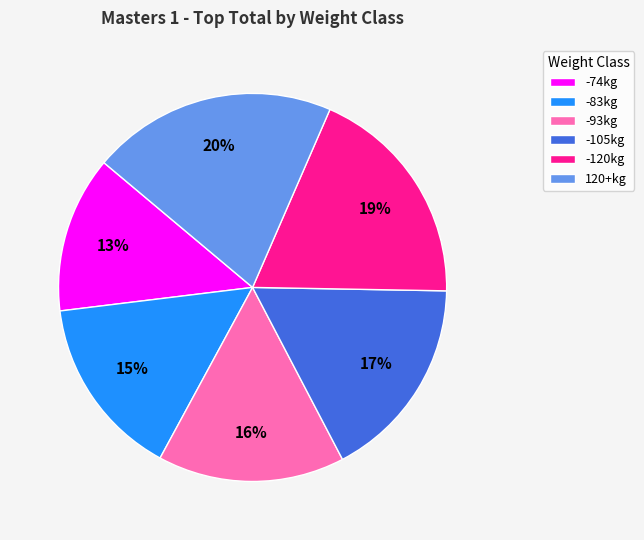

Which slice is the smallest?

-74kg